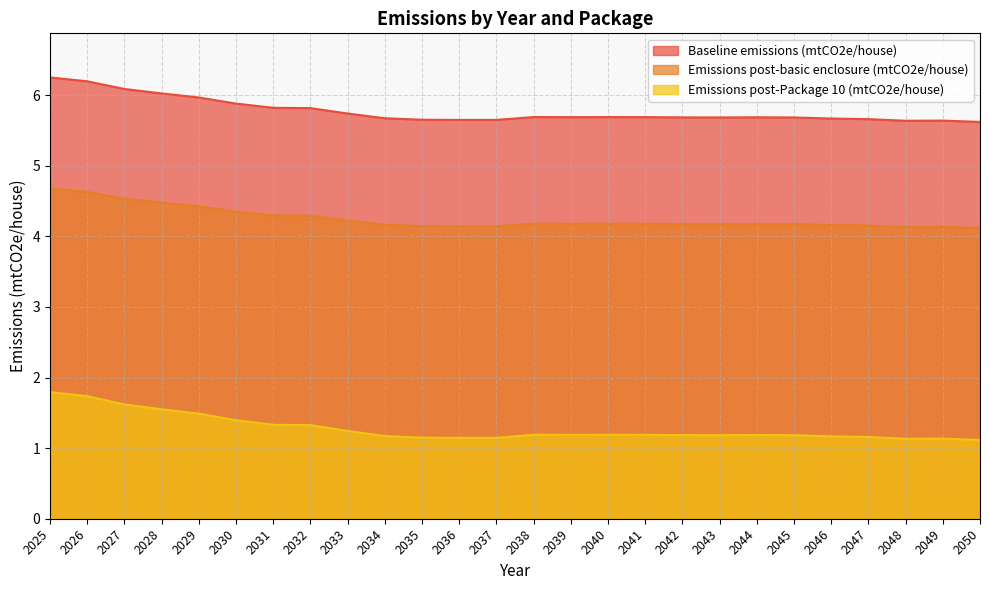

True or false: Baseline emissions (mtCO2e/house) has more than 1 interior local peaks.

True